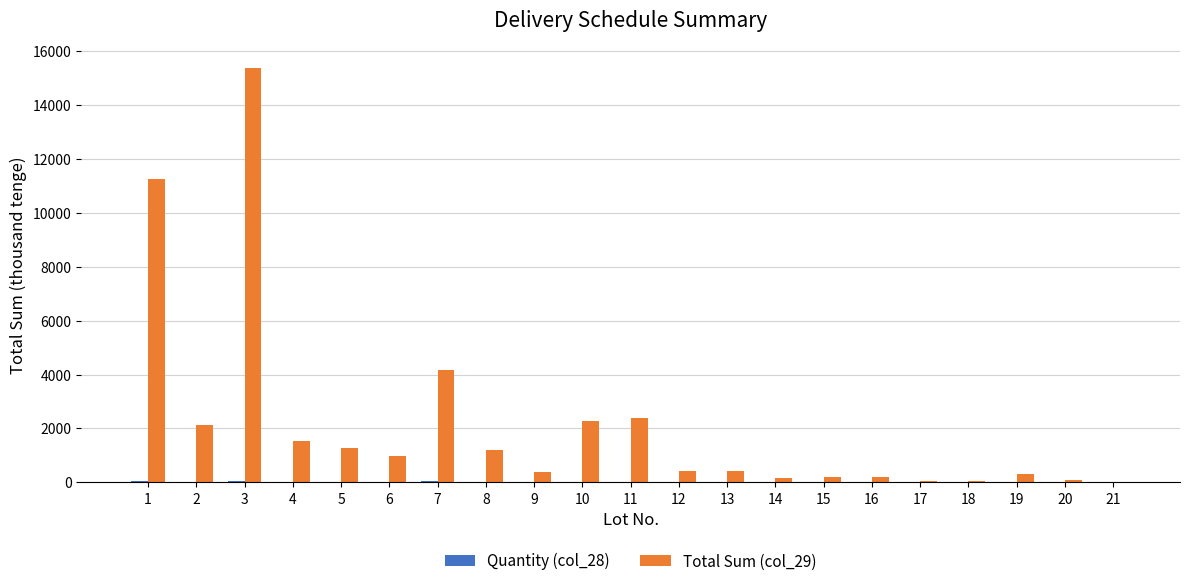

At which category is the sum across all series the highest?

3